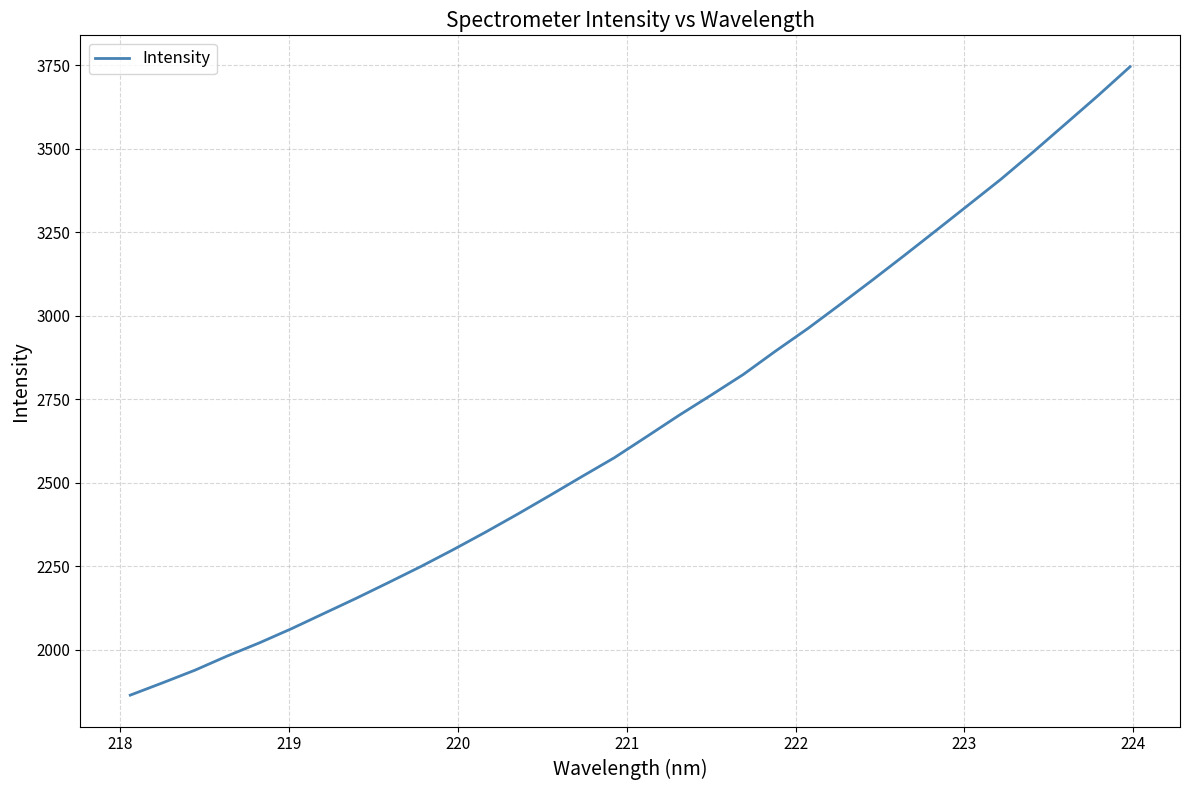

Reading right to left, list all the values displayed in this chart.

3745.6	3658.6	3574.6	3490.9	3409.3	3332.9	3256.6	3180.9	3106.4	3033.5	2961.6	2894.2	2824.2	2762.2	2701.4	2637.8	2574.8	2518.7	2461.8	2405.8	2351.5	2299.2	2248.9	2201.0	2153.9	2108.5	2063.1	2020.4	1980.9	1938.4	1900.7	1863.8